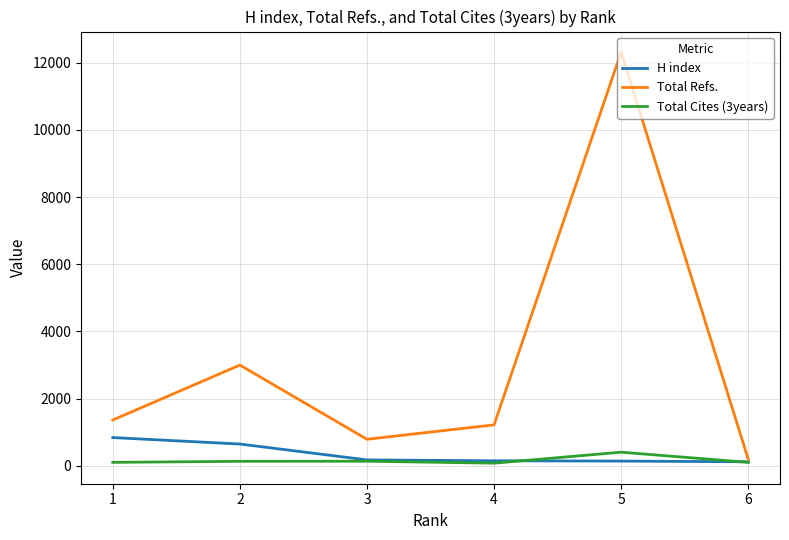

Between 1 and 5, which series saw the biggest shift?

Total Refs.